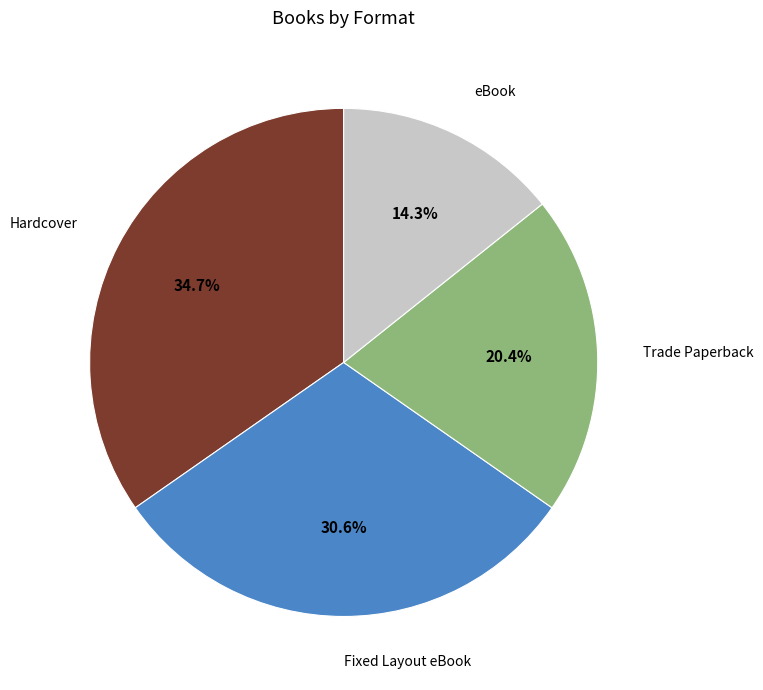

Combined, do eBook and Fixed Layout eBook account for over 50%?

No